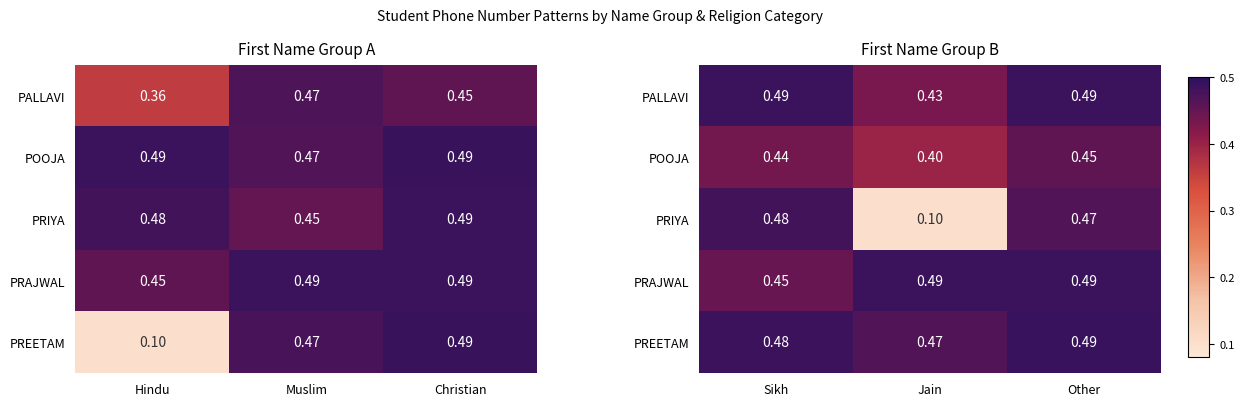

The value of PREETAM at Other is 0.2. True or false?

False